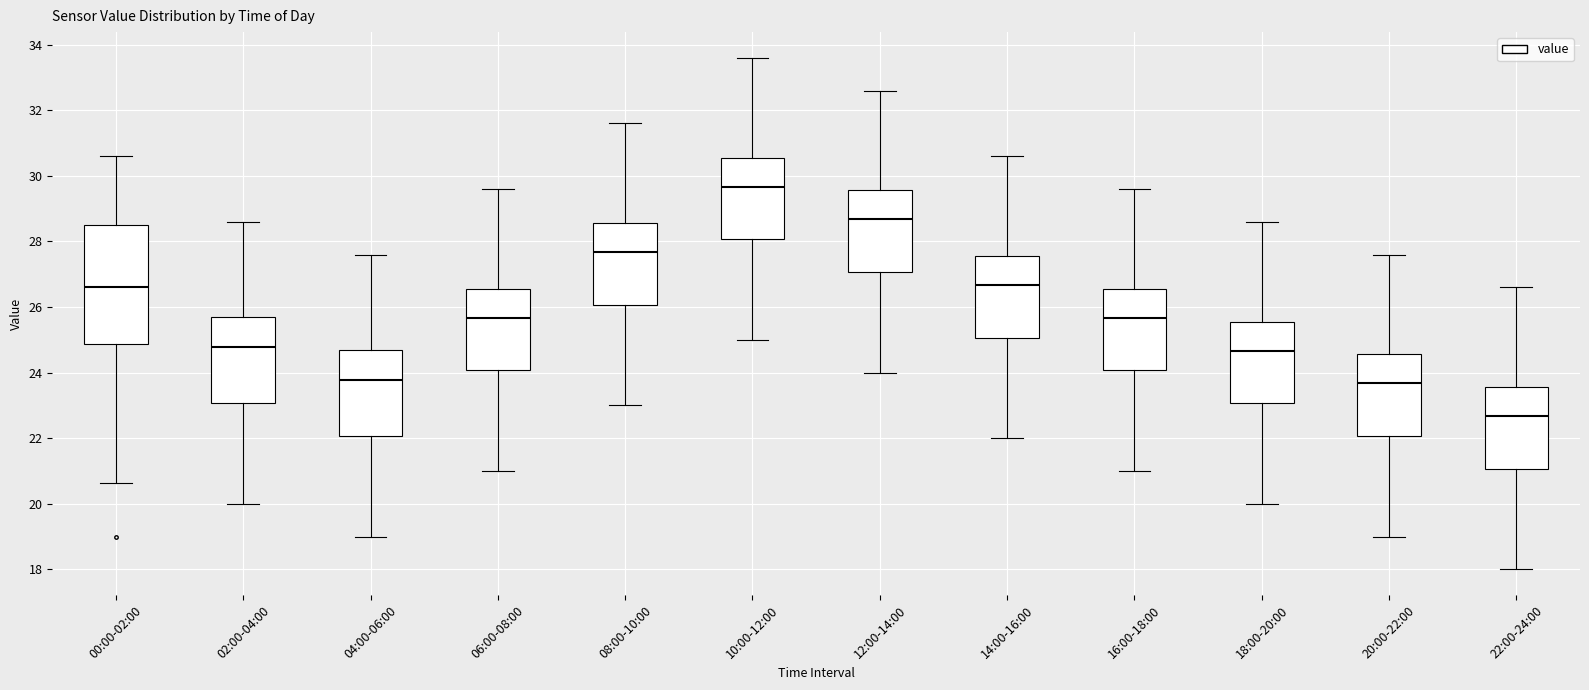

Reading left to right, read every box against the y-axis: the position of its median line, the range the box covers, and the ends of its whiskers. The values are not printed on the chart, so give them approximately, as read against the axis.

00:00-02:00: median 26.6, box 24.8 to 28.6, whiskers 20.6 to 30.6
02:00-04:00: median 24.8, box 23.0 to 25.6, whiskers 20.0 to 28.6
04:00-06:00: median 23.8, box 22.0 to 24.6, whiskers 19.0 to 27.6
06:00-08:00: median 25.6, box 24.0 to 26.6, whiskers 21.0 to 29.6
08:00-10:00: median 27.6, box 26.0 to 28.6, whiskers 23.0 to 31.6
10:00-12:00: median 29.6, box 28.0 to 30.6, whiskers 25.0 to 33.6
12:00-14:00: median 28.6, box 27.0 to 29.6, whiskers 24.0 to 32.6
14:00-16:00: median 26.6, box 25.0 to 27.6, whiskers 22.0 to 30.6
16:00-18:00: median 25.6, box 24.0 to 26.6, whiskers 21.0 to 29.6
18:00-20:00: median 24.6, box 23.0 to 25.6, whiskers 20.0 to 28.6
20:00-22:00: median 23.6, box 22.0 to 24.6, whiskers 19.0 to 27.6
22:00-24:00: median 22.6, box 21.0 to 23.6, whiskers 18.0 to 26.6